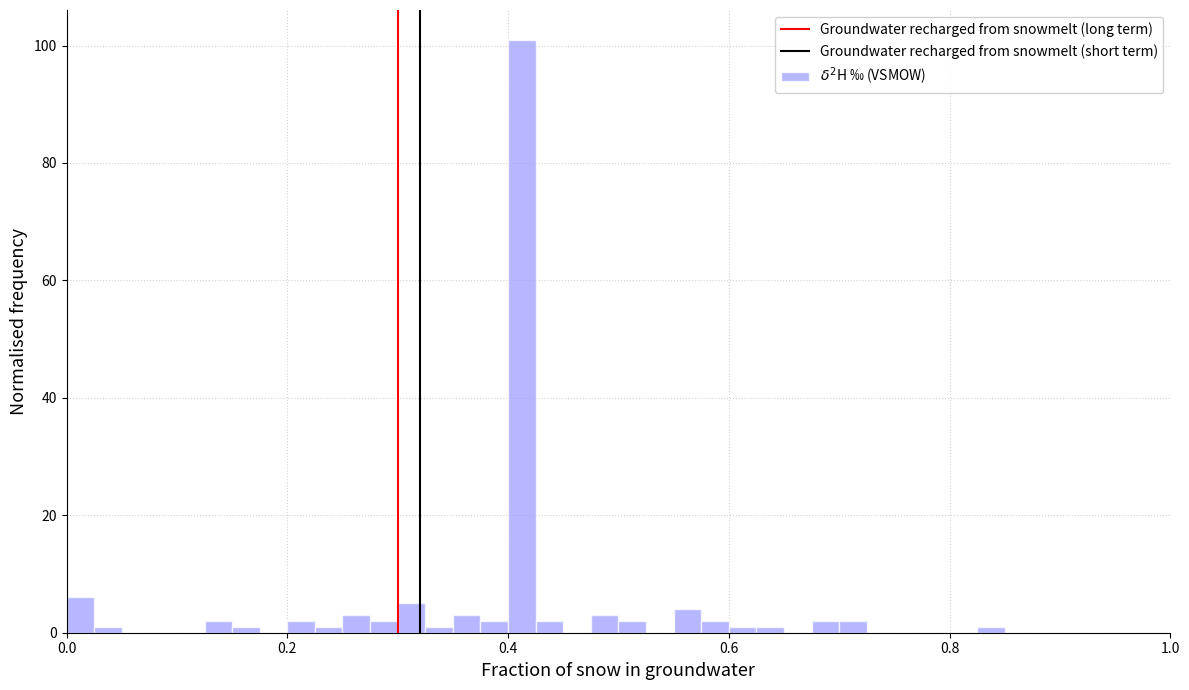

Around what value on the x-axis is the tallest bar? Give the approximate position of its centre, as read against the axis.

0.42